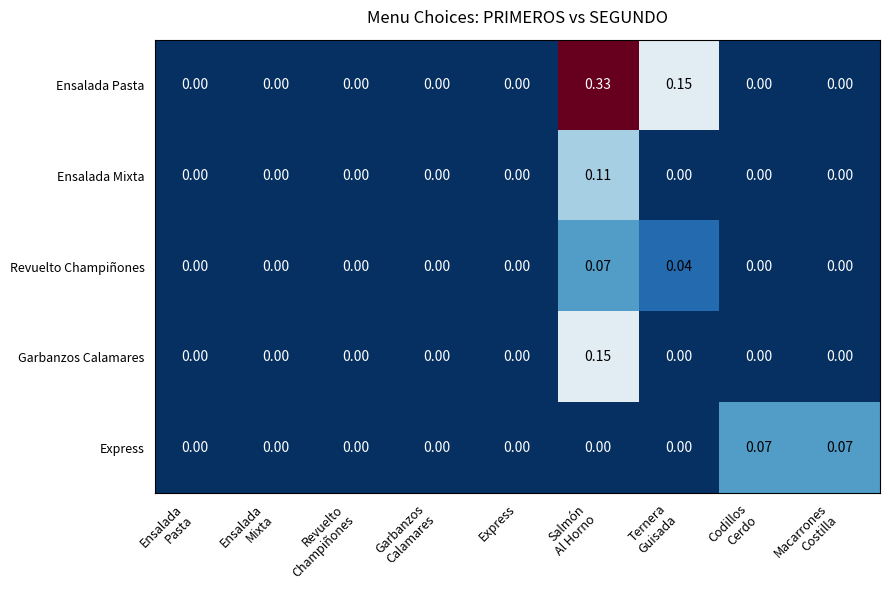

Which series has the largest total across all categories?

Ensalada Pasta